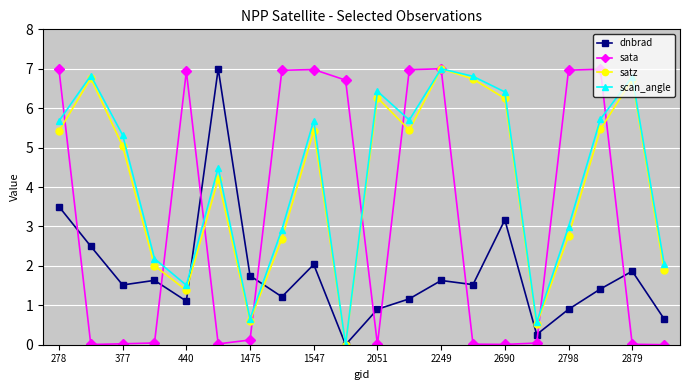

What are all the series names shown in the legend?

dnbrad, sata, satz, scan_angle